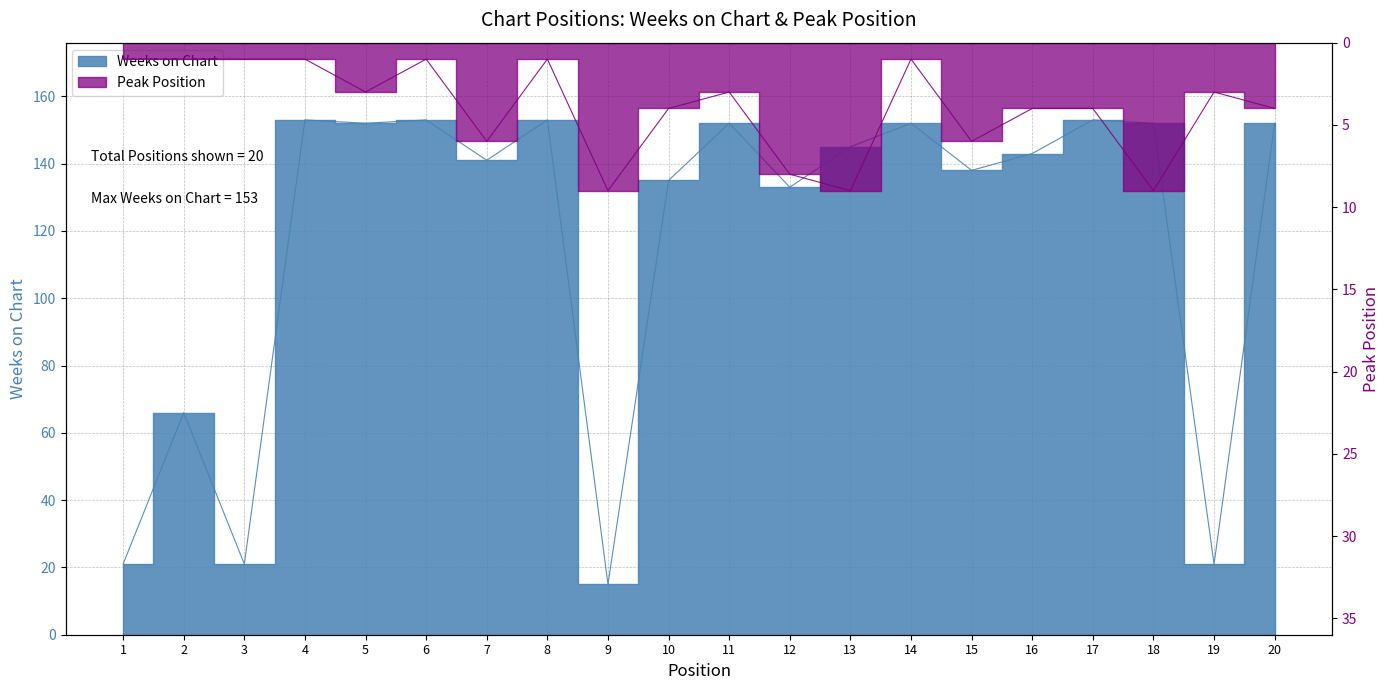

What is the average value of the Peak Position series?

4